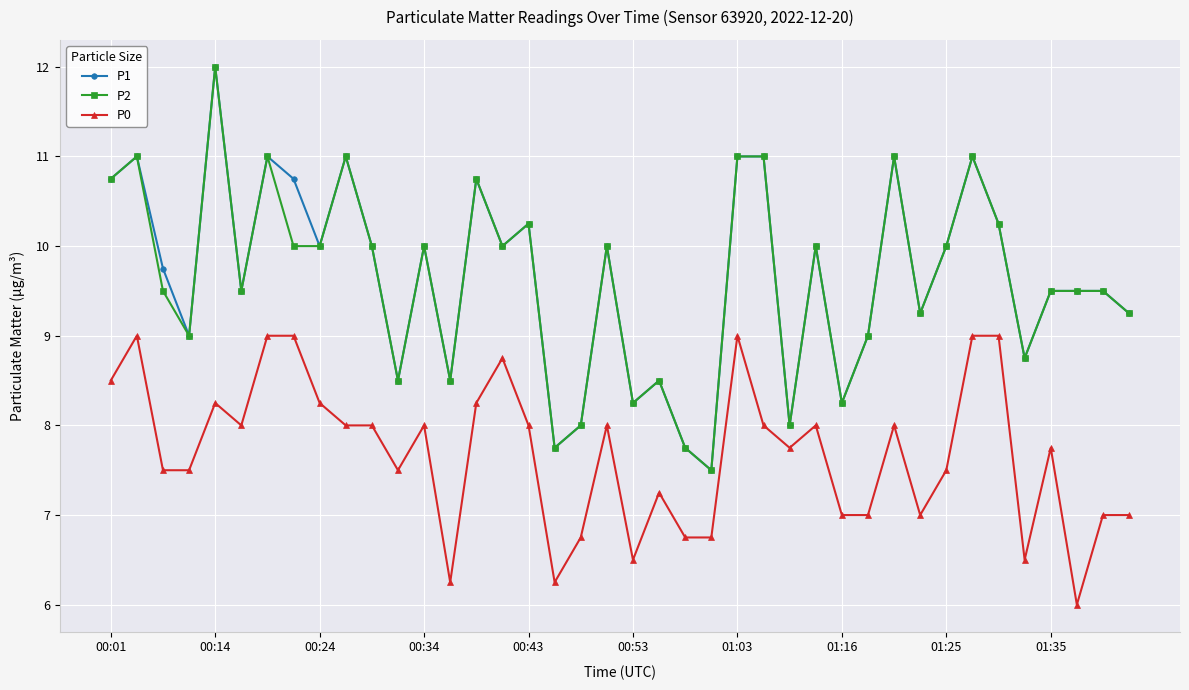

True or false: P1 has more than 2 interior local peaks.

True